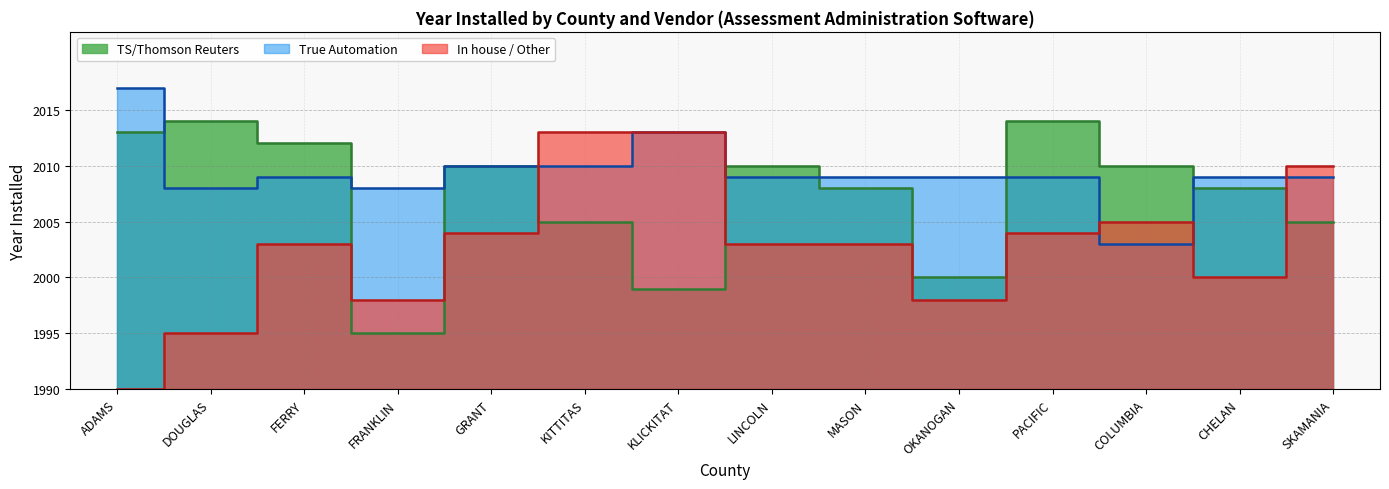

Is it true that TS/Thomson Reuters equals 31 at LINCOLN?

False